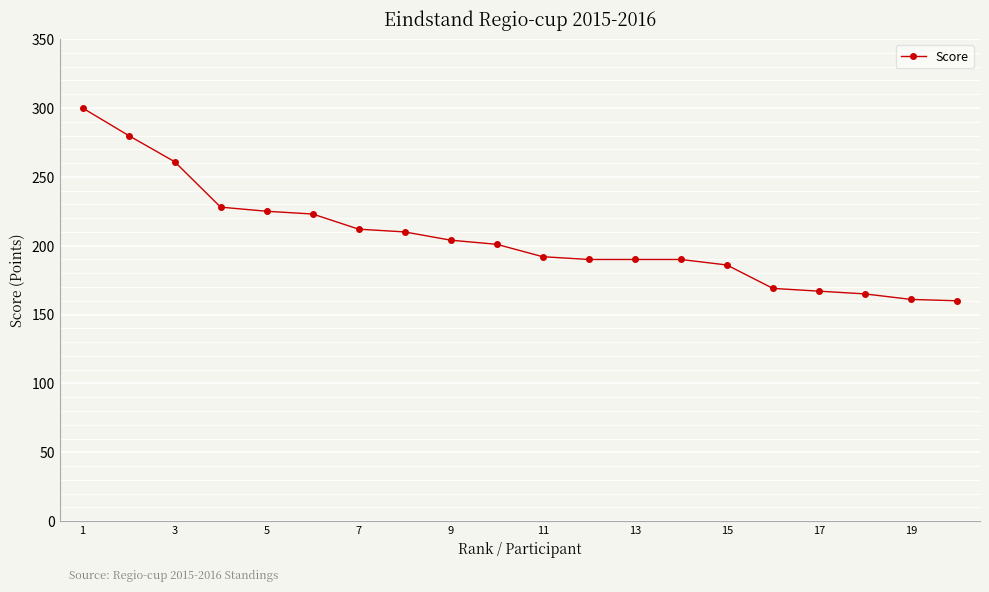

What is the greatest value displayed?

300